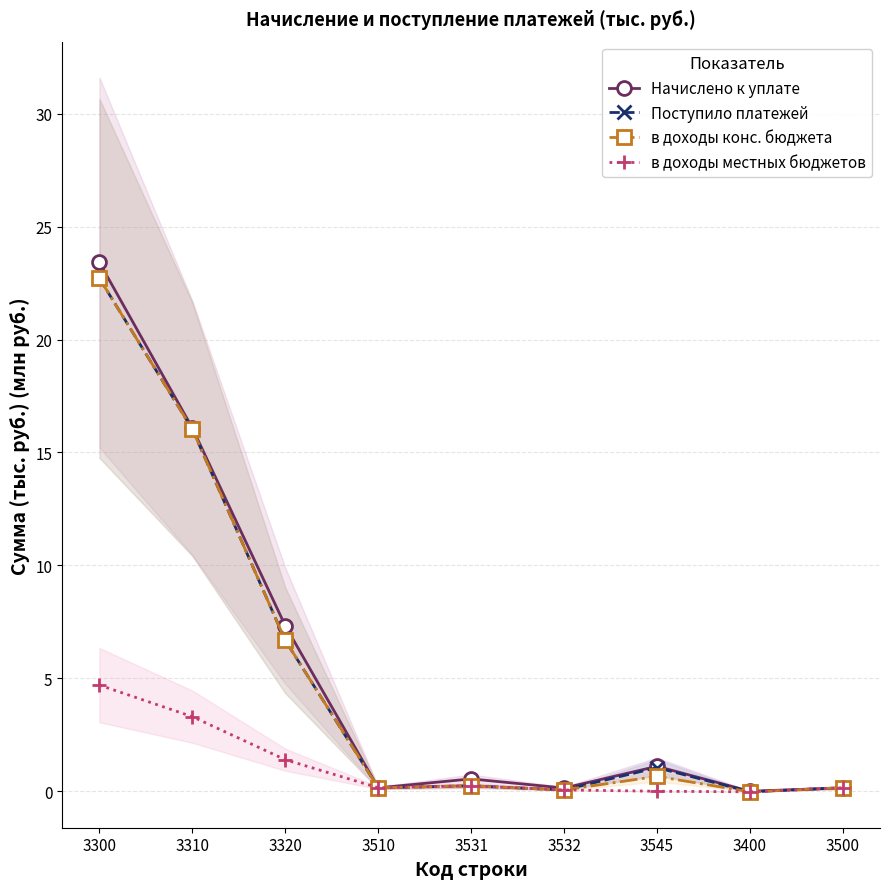

Rank the series at 3320 from lowest to highest value.

в доходы местных бюджетов, Поступило платежей, в доходы конс. бюджета, Начислено к уплате